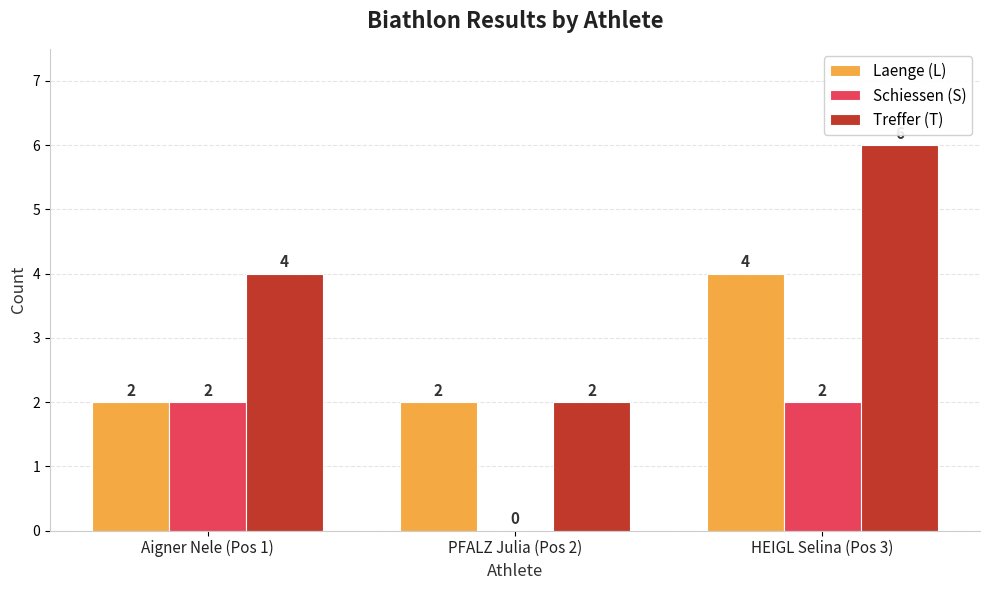

How many groups of bars are there?

3